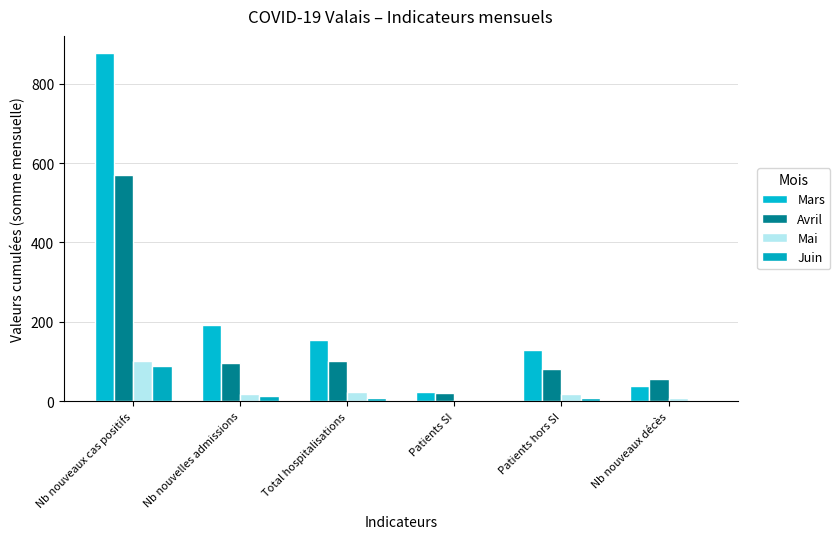

What are all the series names shown in the legend?

Mars, Avril, Mai, Juin